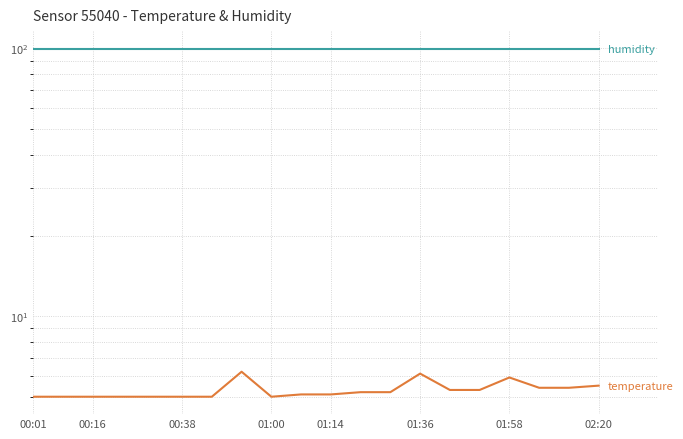

True or false: humidity has more than 2 points higher than both neighbors.

False